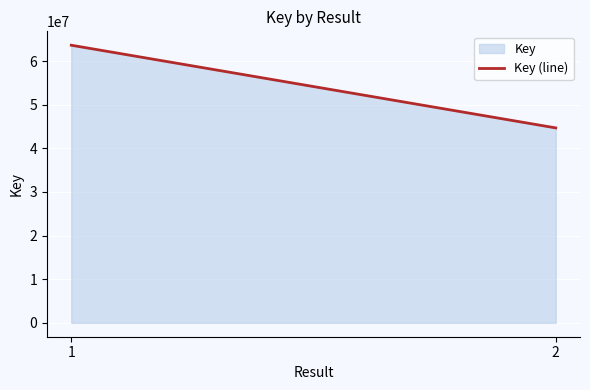

The value at 1 is 63645131. True or false?

True